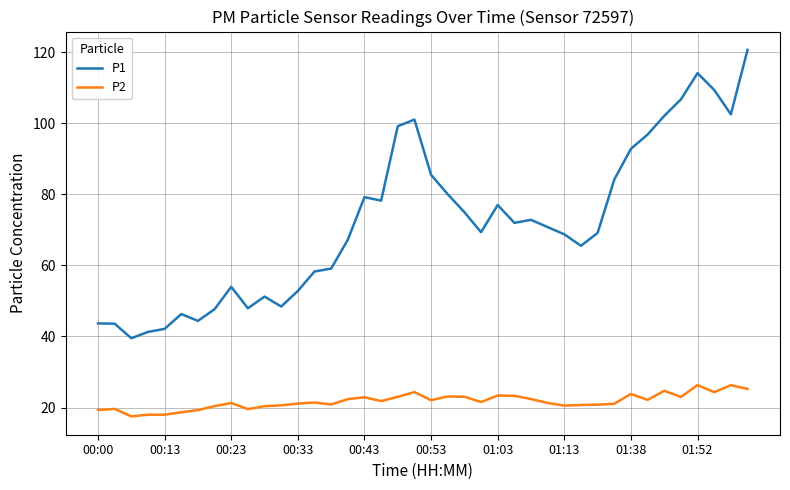

Does the chart display data point markers on the line(s)?

No